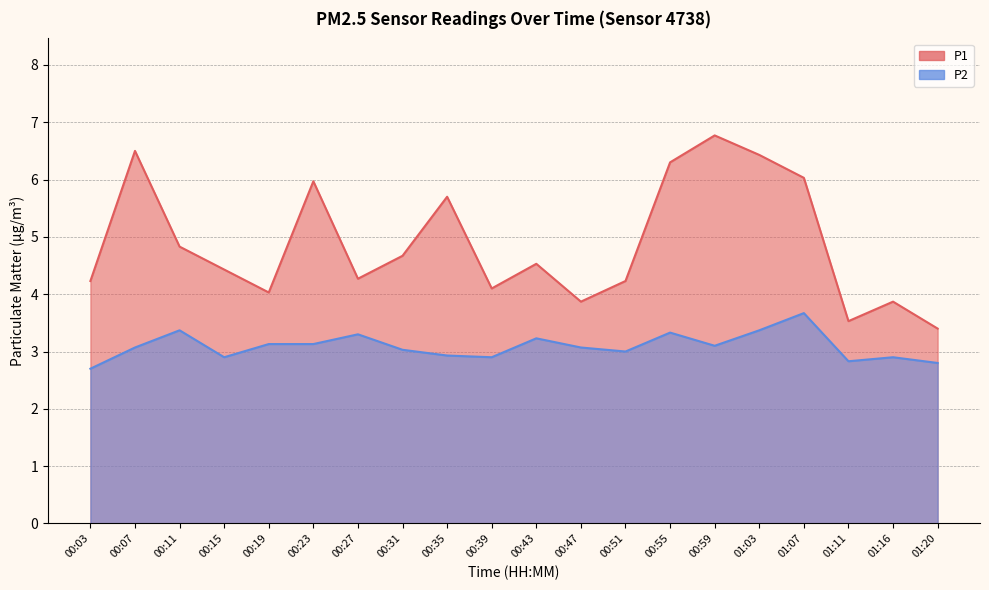

How many lines are shown in the chart?

2